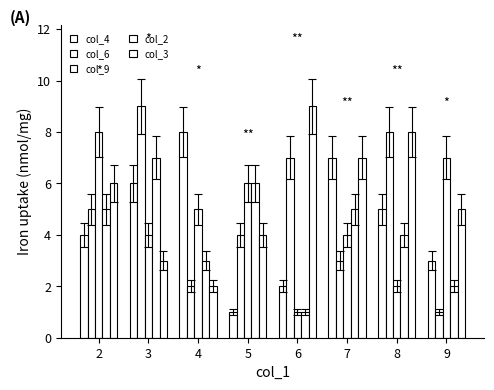

Does the chart contain stacked bars?

No